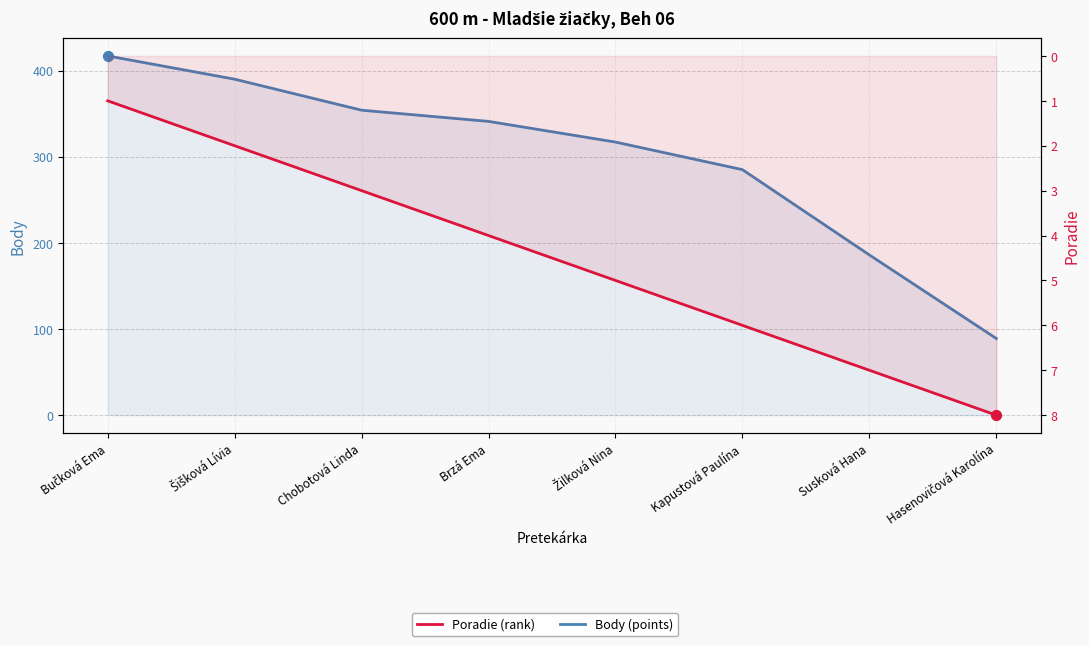

Which series contains the lowest Y value?

Poradie